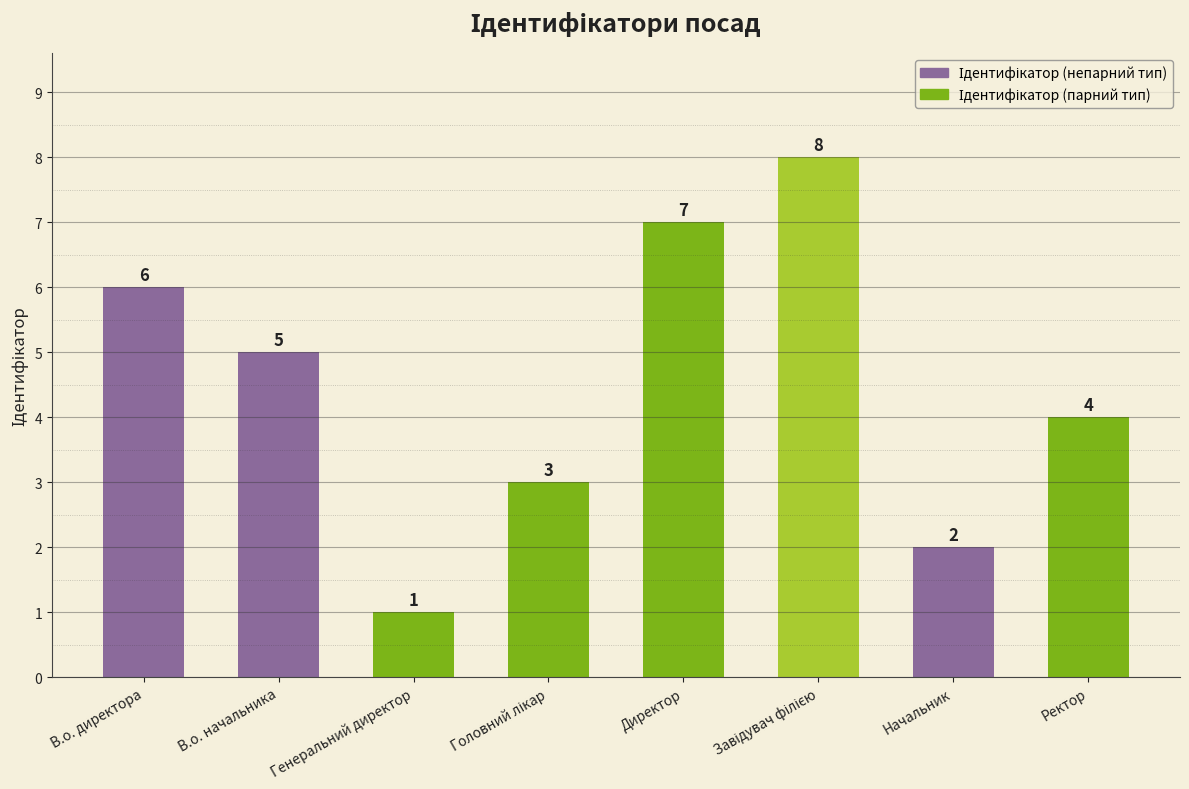

What is the label of the 8th bar from the left?

Ректор